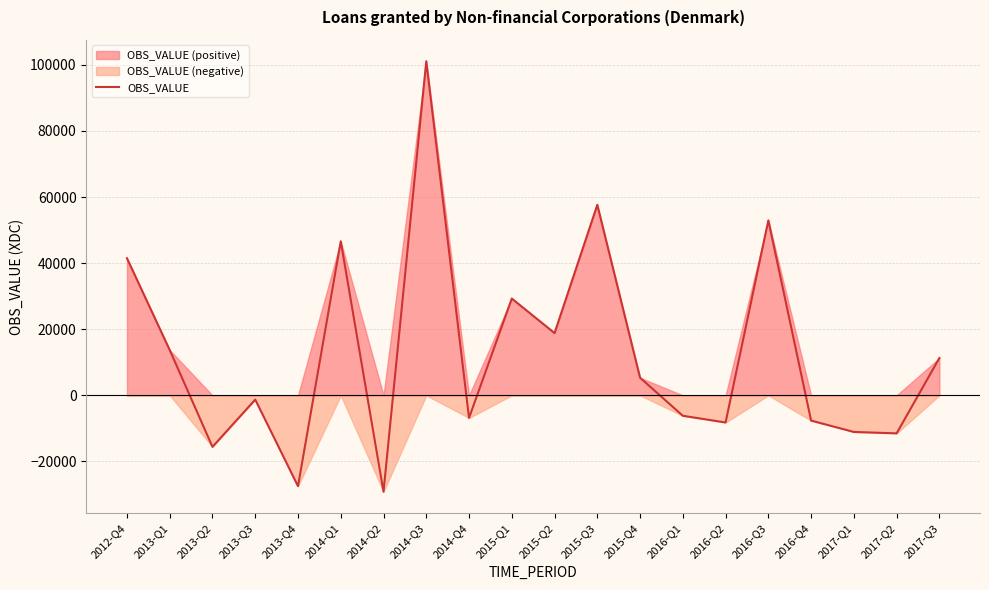

Is it true that the value at 2015-Q3 is 22796?

False